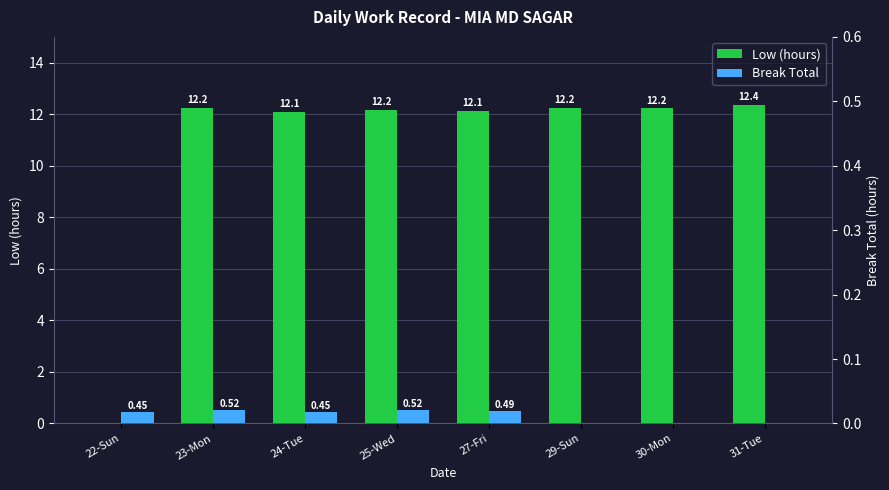

At how many categories does at least one series exceed 10?

7